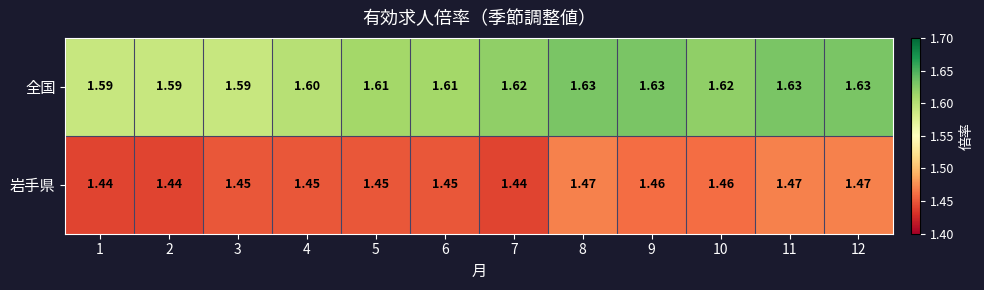

Which series has the widest spread of values?

全国